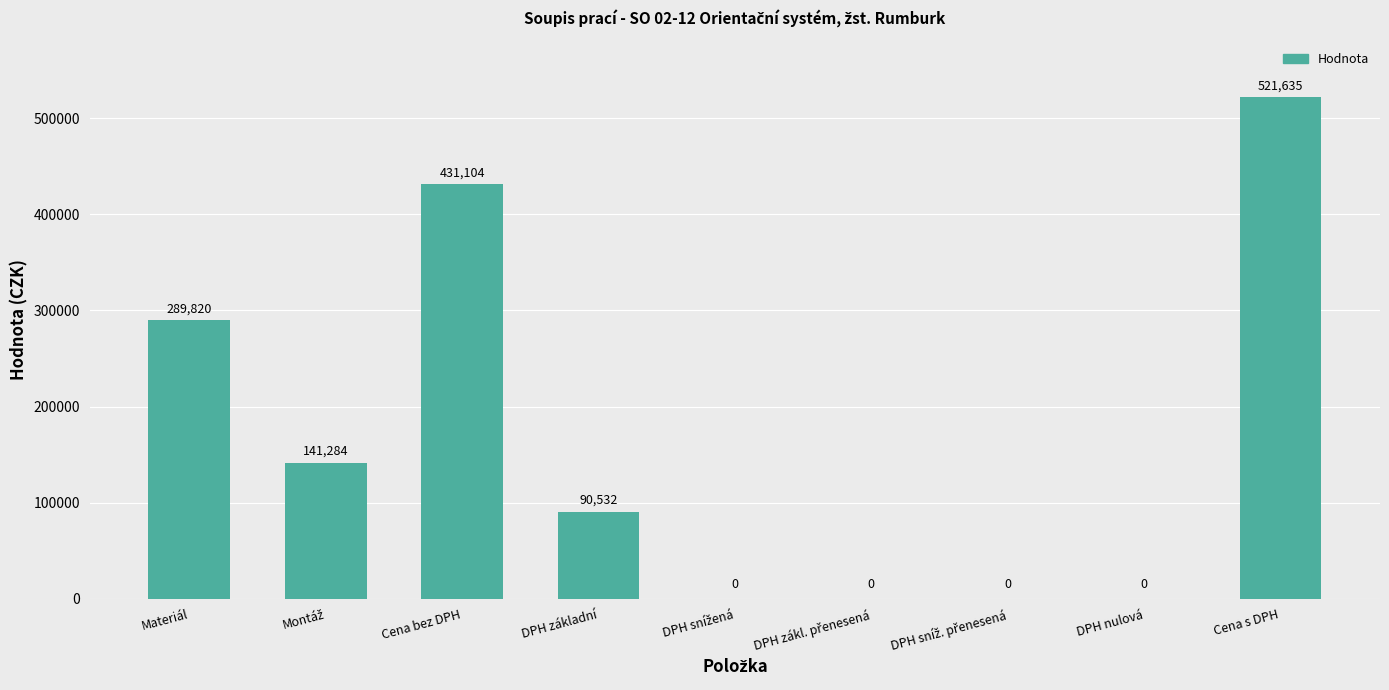

The chart shows a value of 0.0 at DPH nulová. True or false?

True